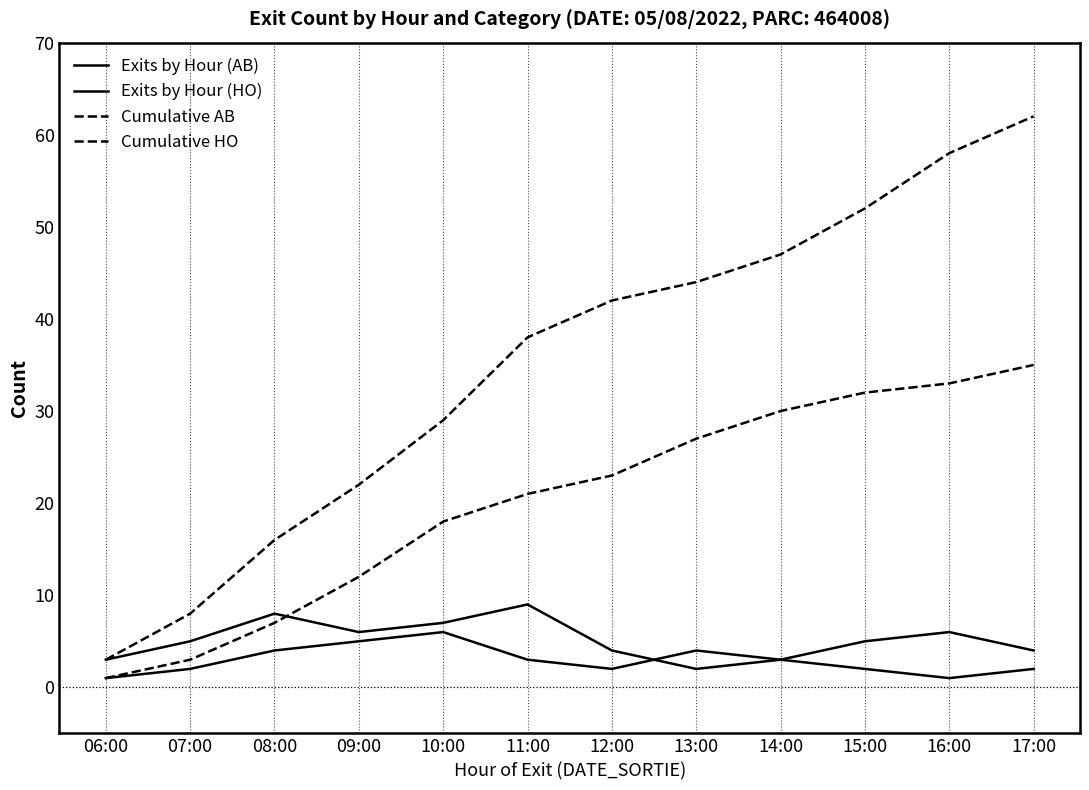

Does the chart display data point markers on the line(s)?

No